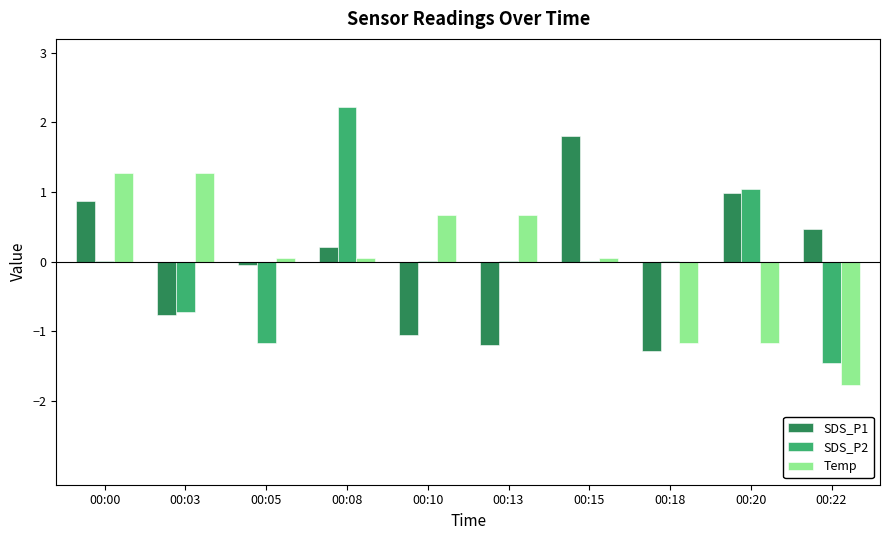

The Temp series shows 1.2 at 00:13. True or false?

False